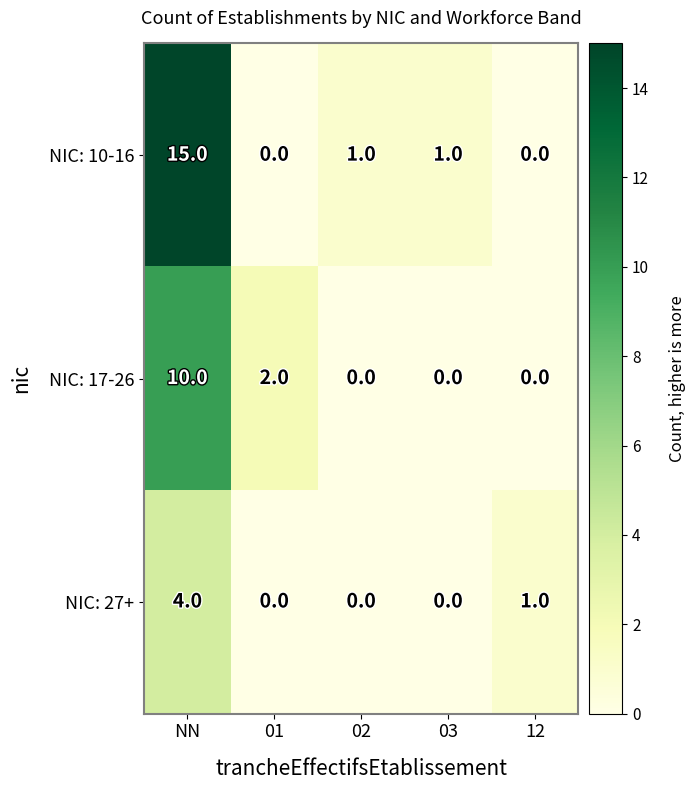

What is the sum of all NIC: 10-16 values?

17